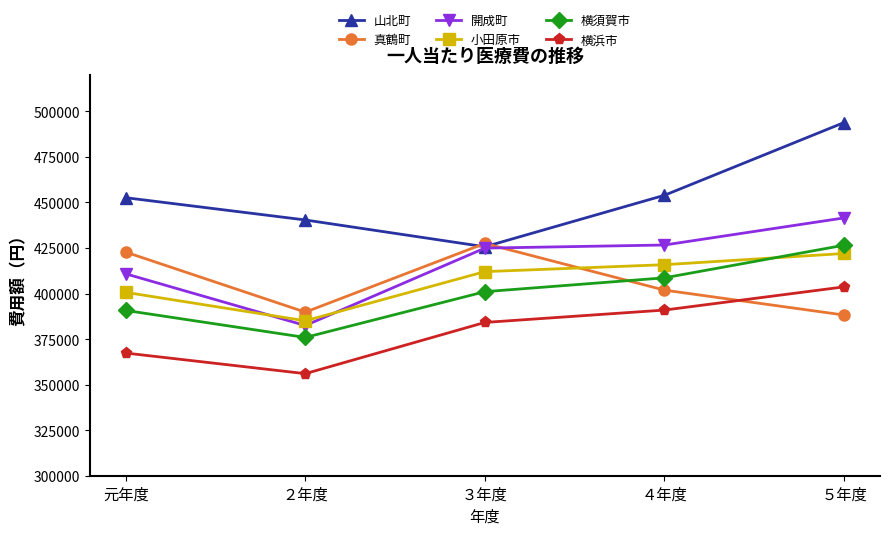

What are all the series names shown in the legend?

山北町, 真鶴町, 開成町, 小田原市, 横須賀市, 横浜市